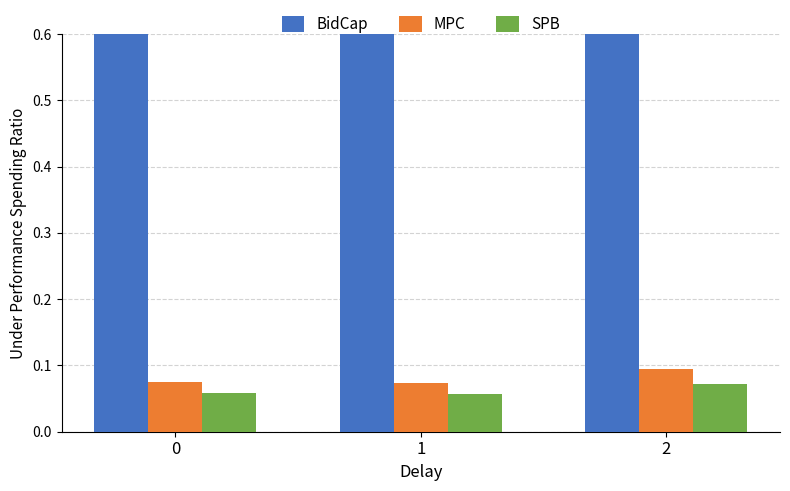

Does the chart contain any negative values?

No